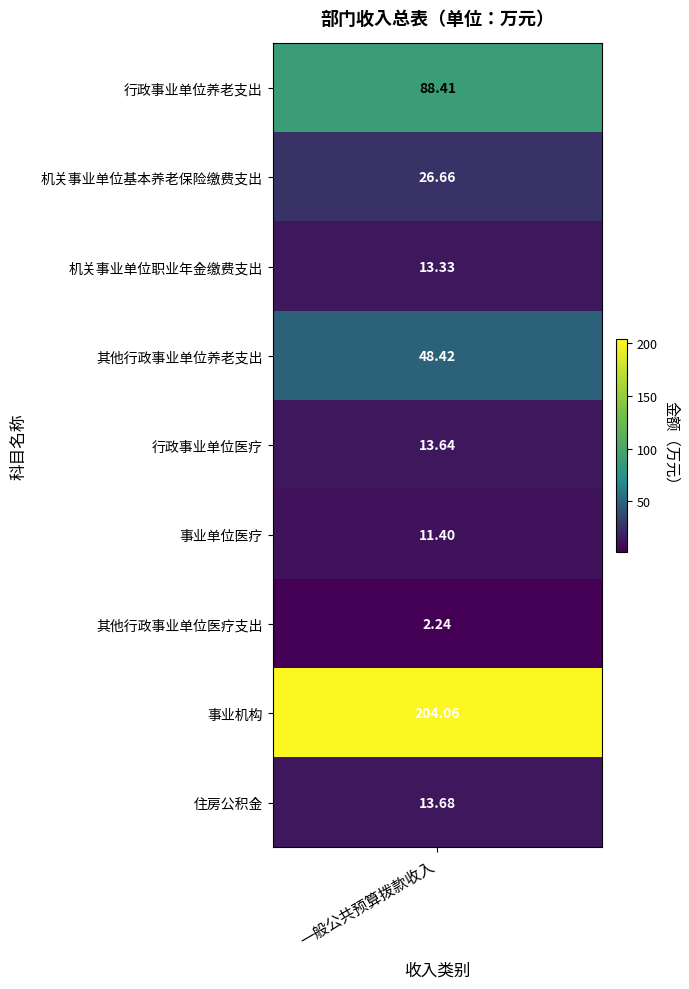

List the labels in order of value, smallest first.

其他行政事业单位医疗支出, 事业单位医疗, 机关事业单位职业年金缴费支出, 行政事业单位医疗, 住房公积金, 机关事业单位基本养老保险缴费支出, 其他行政事业单位养老支出, 行政事业单位养老支出, 事业机构